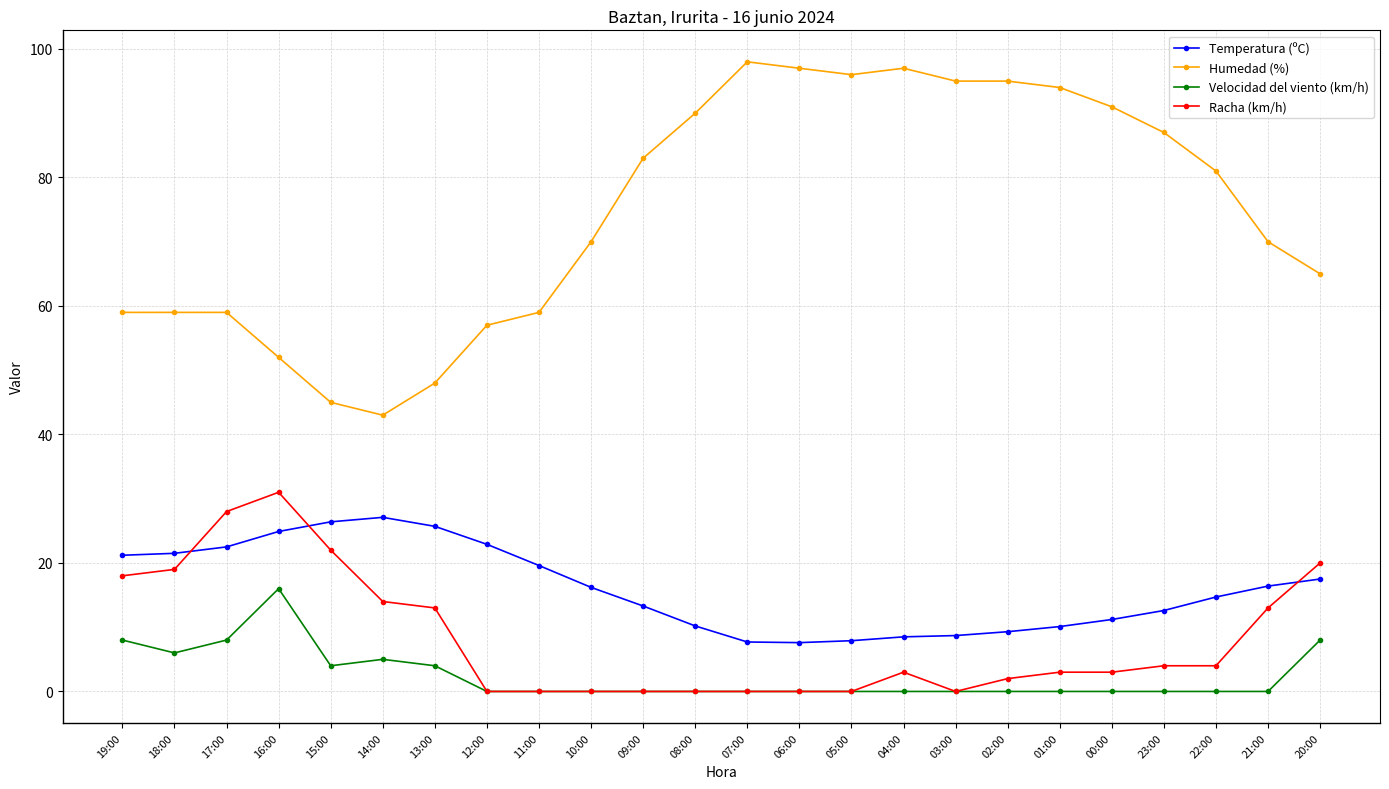

What is the average value of the Racha (km/h) series?

8.2